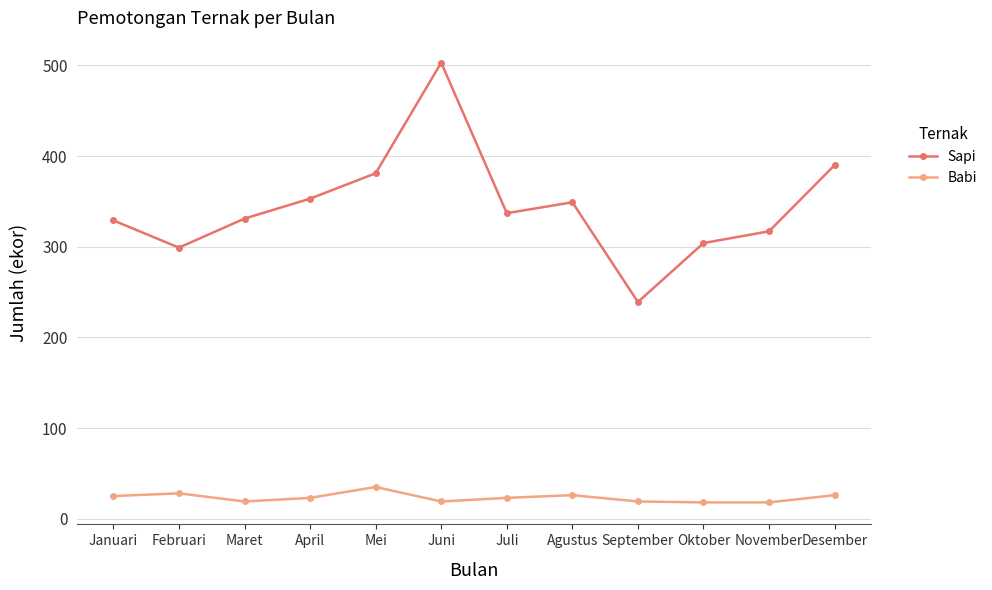

Which series has the largest range (max minus min)?

Sapi